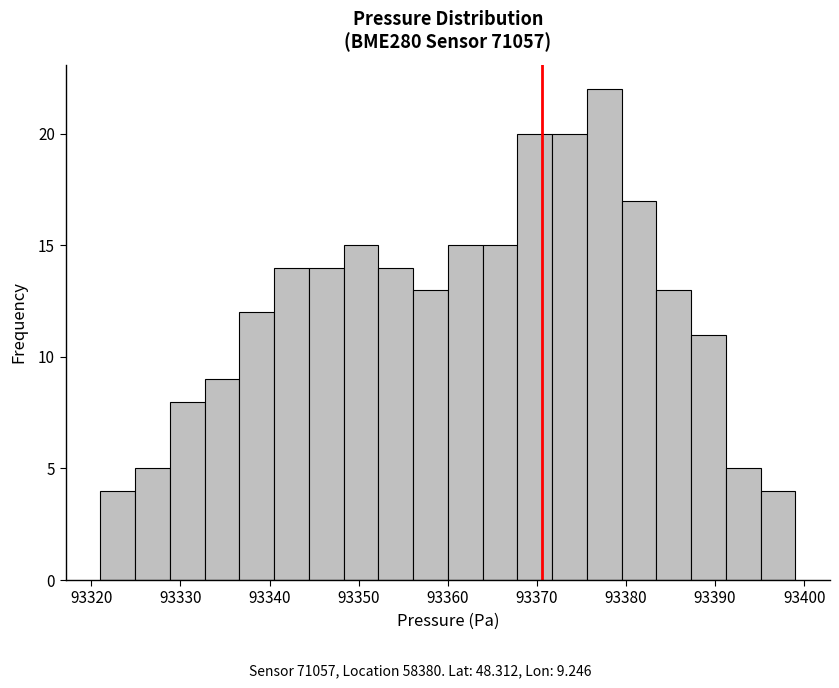

Read against the x-axis, roughly where is the centre of the tallest bar?

93378